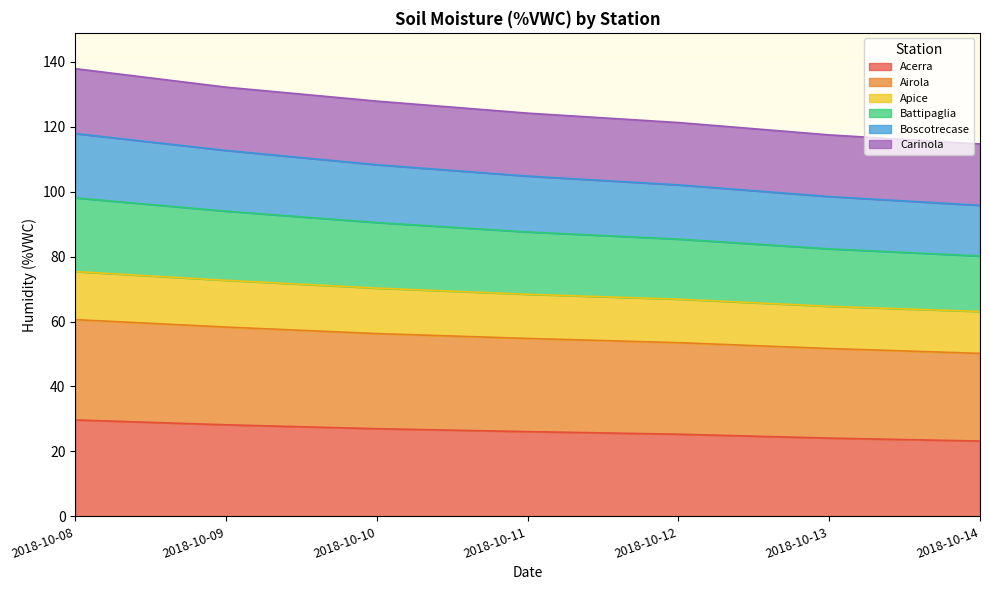

At which label is Acerra closest to 26?

2018-10-11